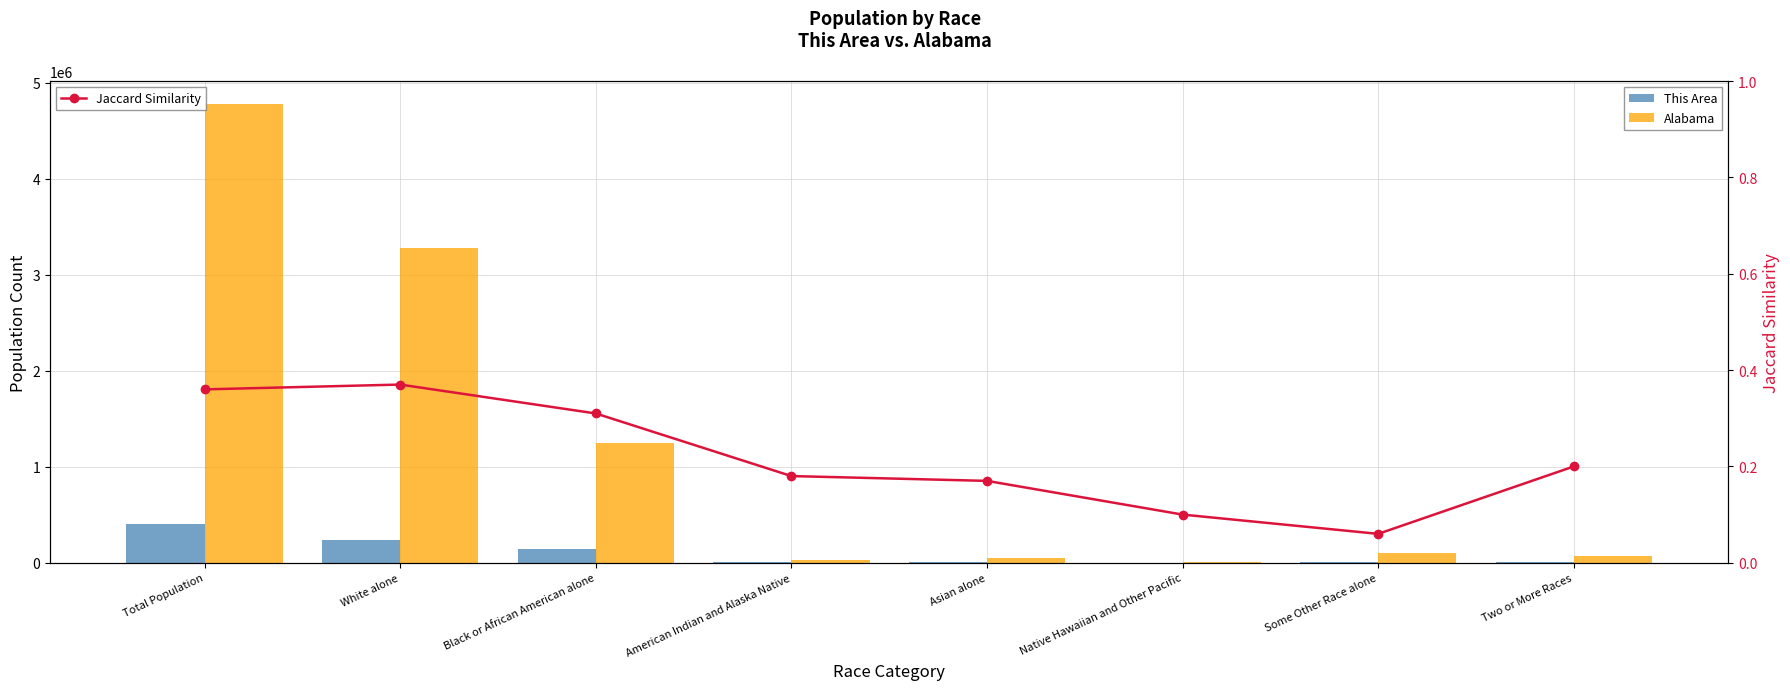

What is the label of the 2nd bar from the left?

White alone